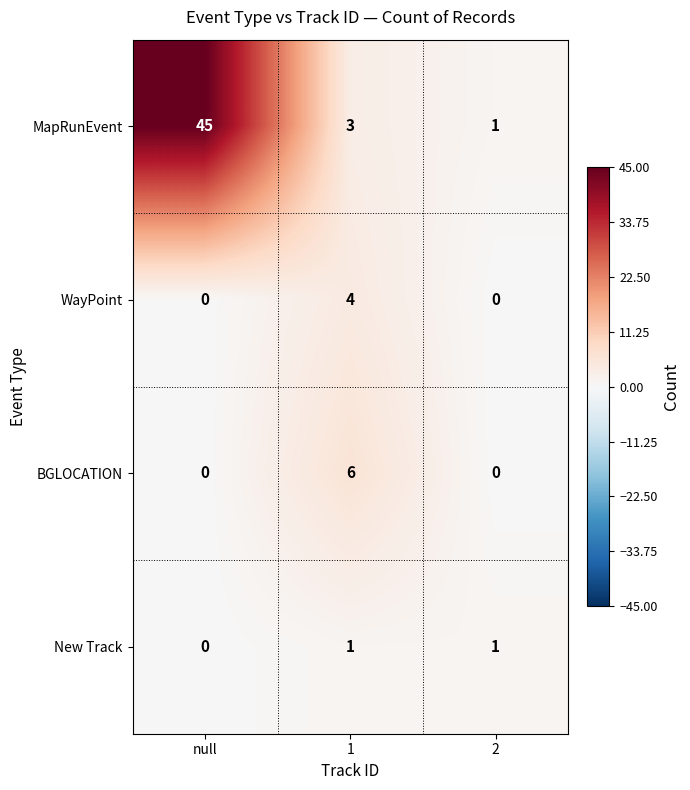

What is the maximum value for MapRunEvent?

45